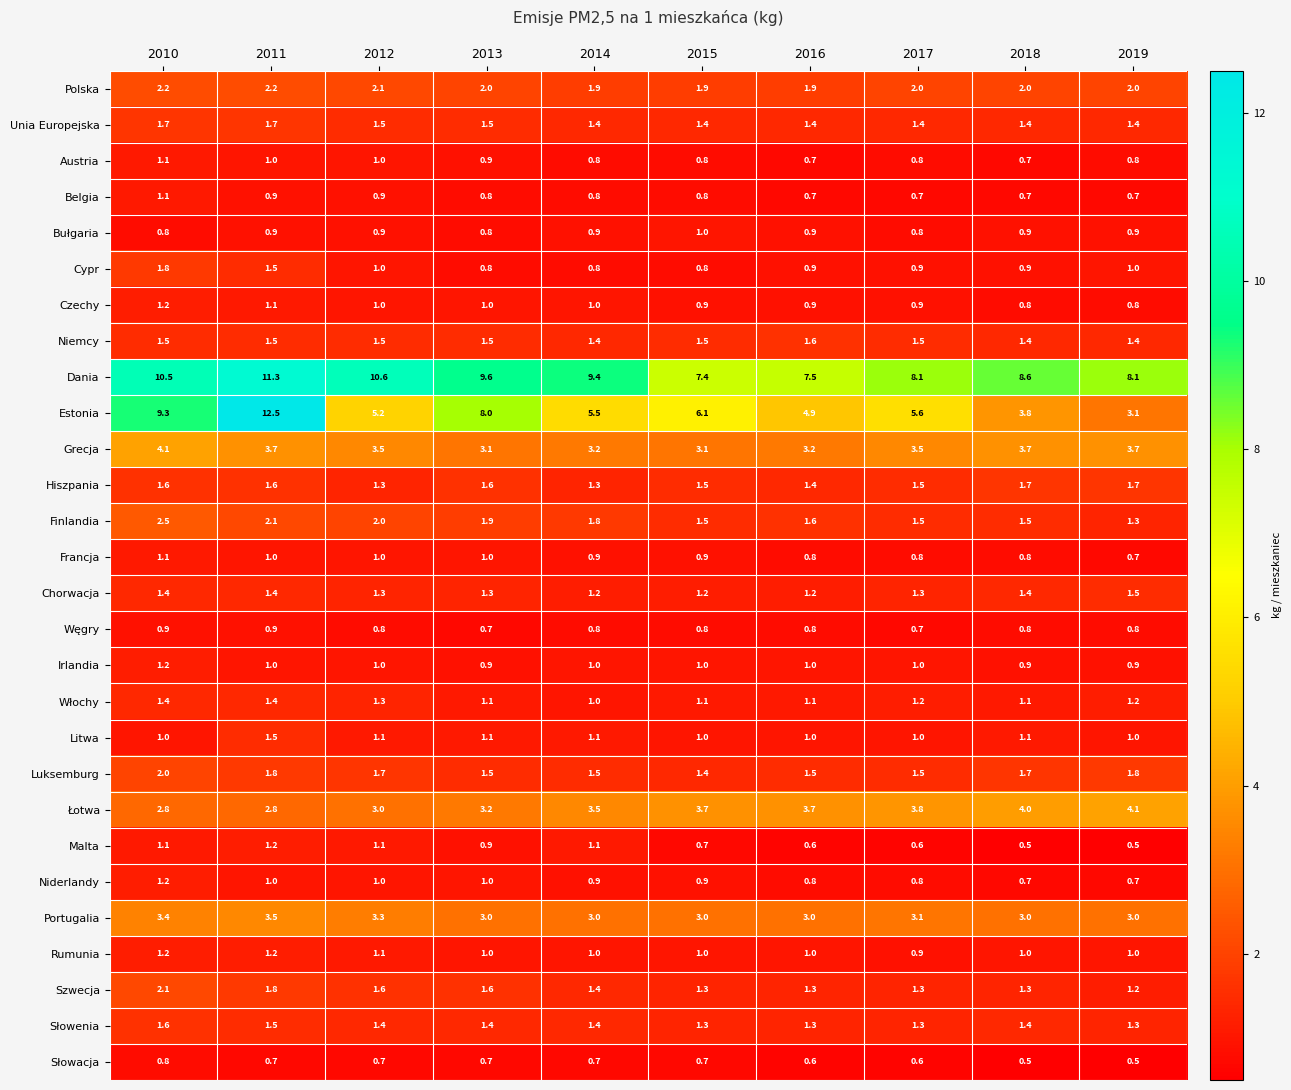

Which category has the highest value in the Niemcy series?

2016